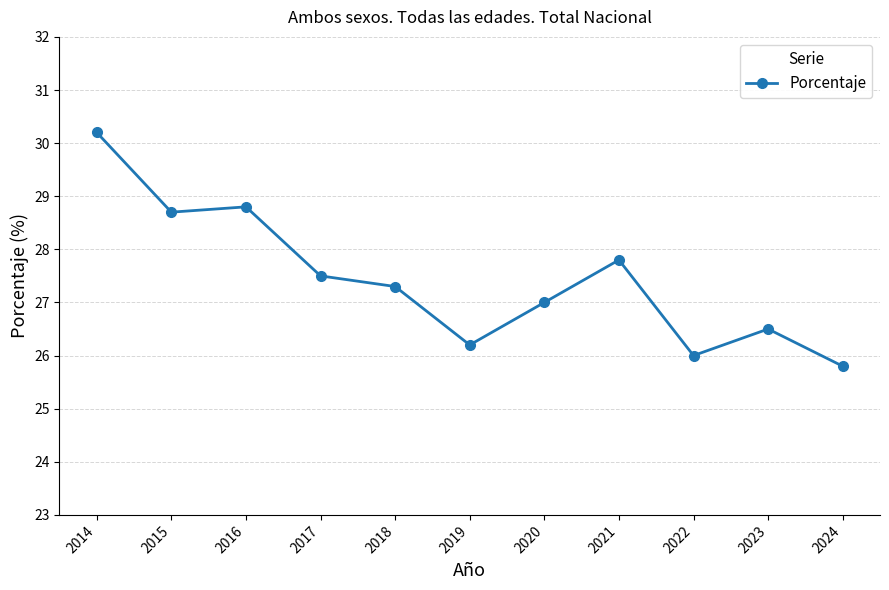

What is the sum of the values at 2020 and 2024?

52.8